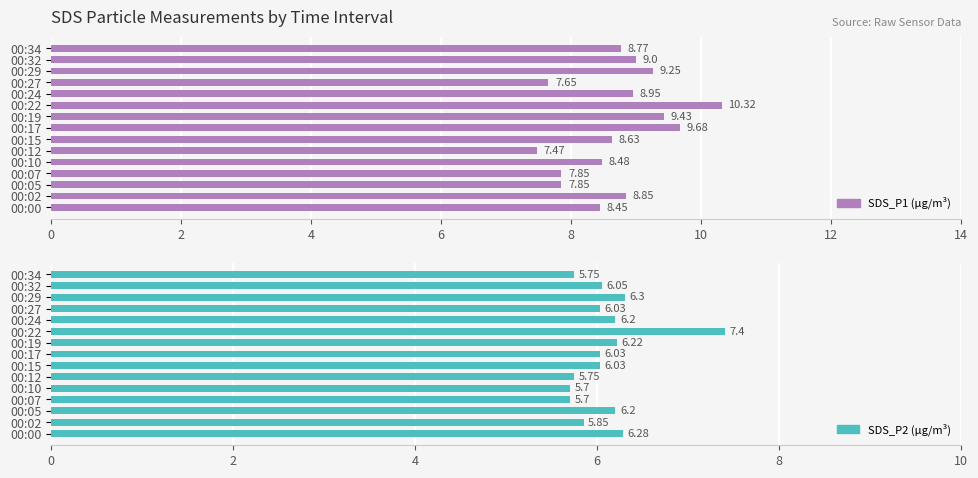

At how many categories does at least one series exceed 8?

11